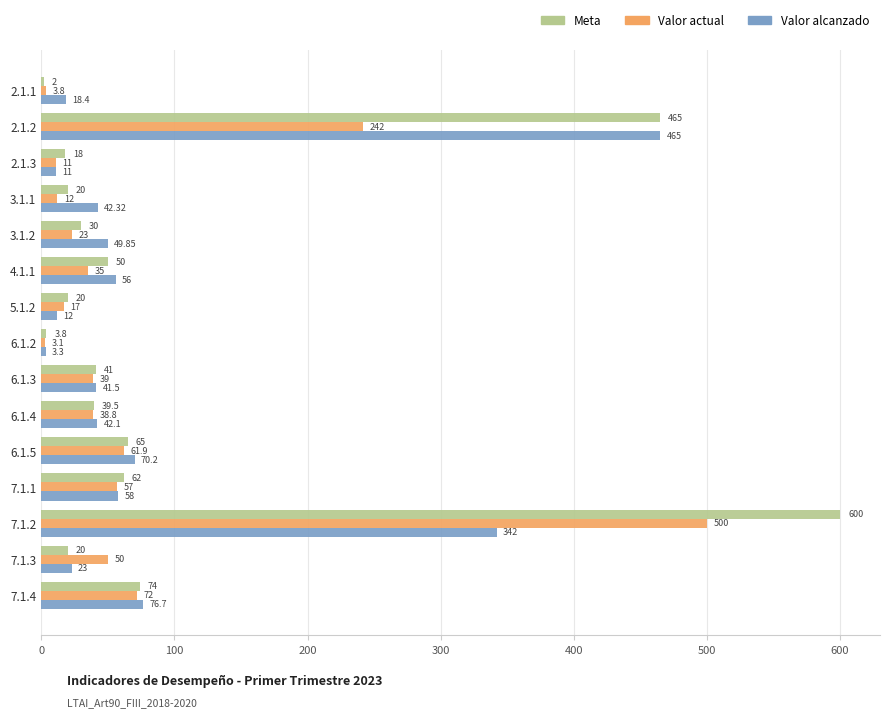

Rank the series at 7.1.1 from highest to lowest value.

Meta, Valor alcanzado, Valor actual